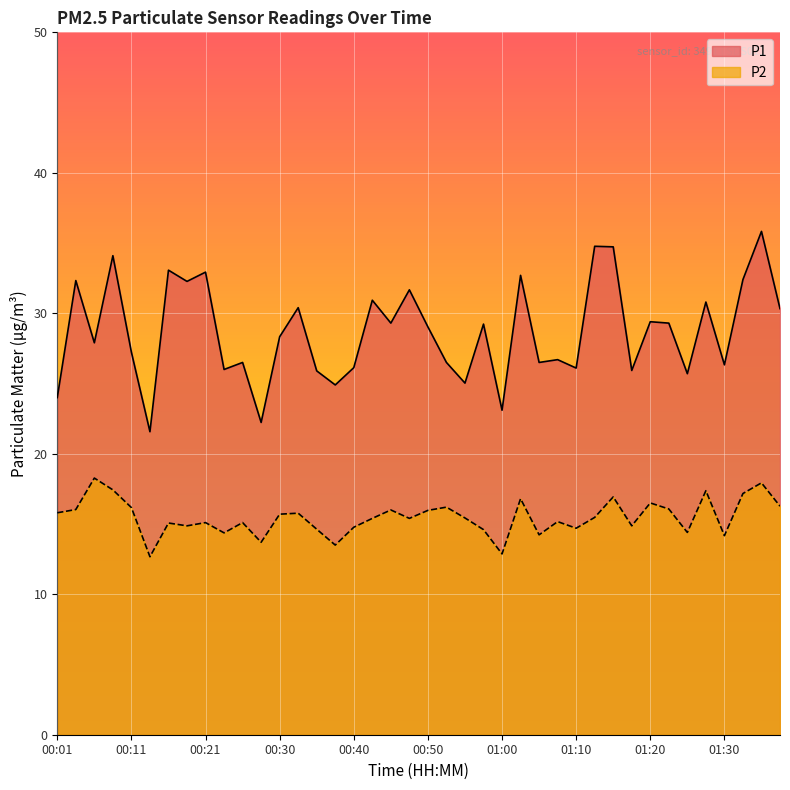

What is the label of the 36th point from the left?

01:27